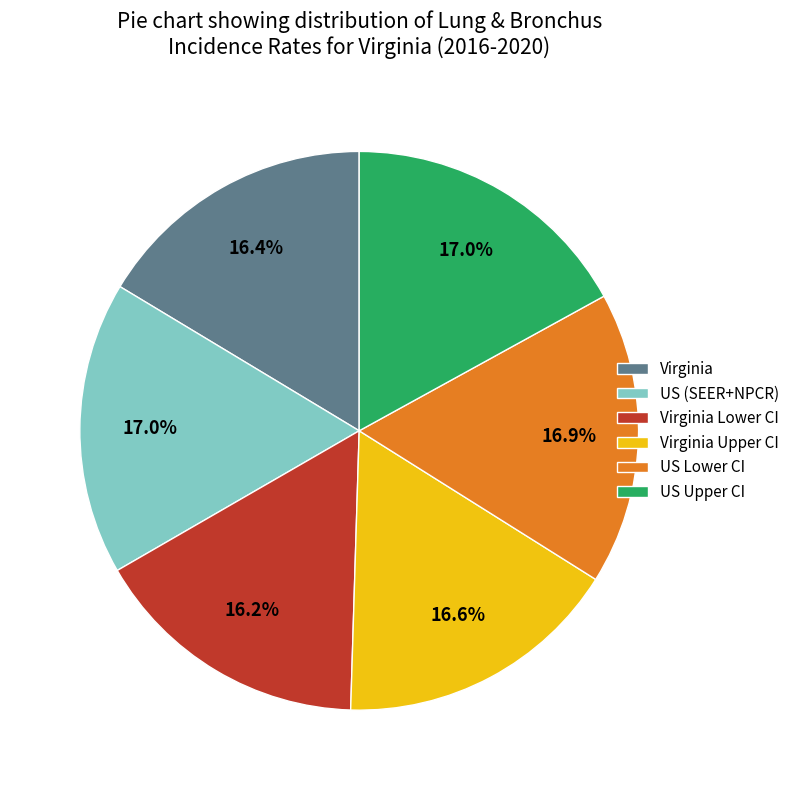

Is it true that Virginia is 4% of the pie?

False